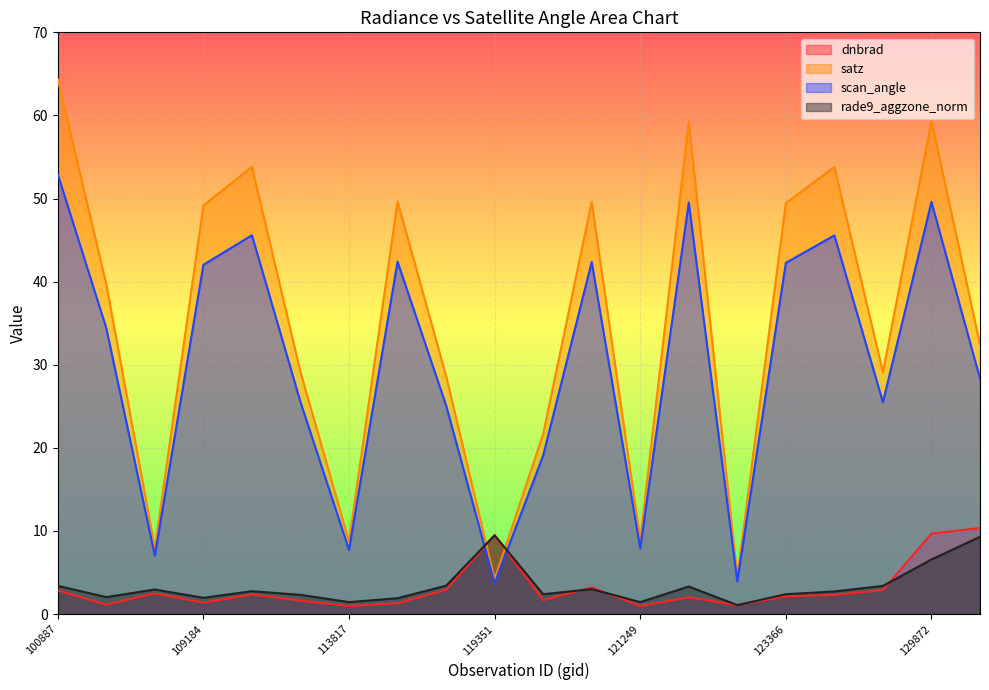

Reading left to right, extract all data points from this chart.

dnbrad: 100887=2.9	104315=1.1	107081=2.5	109184=1.4	113477=2.4	113644=1.6	113817=1.0	115226=1.3	115591=2.9	119351=9.5	120388=1.7	120556=3.2	121249=1.0	121771=2.0	122118=1.1	123366=2.1	123728=2.3	123905=2.9	129872=9.7	130438=10.4
satz: 100887=64.3	104315=39.7	107081=7.9	109184=49.2	113477=53.8	113644=29.1	113817=8.7	115226=49.7	115591=28.7	119351=4.2	120388=21.7	120556=49.6	121249=9.0	121771=59.3	122118=4.5	123366=49.5	123728=53.8	123905=29.1	129872=59.3	130438=32.4
scan_angle: 100887=52.9	104315=34.4	107081=7.0	109184=42.0	113477=45.6	113644=25.5	113817=7.7	115226=42.4	115591=25.1	119351=3.7	120388=19.1	120556=42.4	121249=7.9	121771=49.5	122118=3.9	123366=42.3	123728=45.6	123905=25.5	129872=49.6	130438=28.3
rade9_aggzone_norm: 100887=3.4	104315=2.0	107081=3.0	109184=2.0	113477=2.8	113644=2.3	113817=1.4	115226=1.9	115591=3.4	119351=9.5	120388=2.4	120556=3.0	121249=1.4	121771=3.3	122118=1.1	123366=2.4	123728=2.7	123905=3.4	129872=6.6	130438=9.3